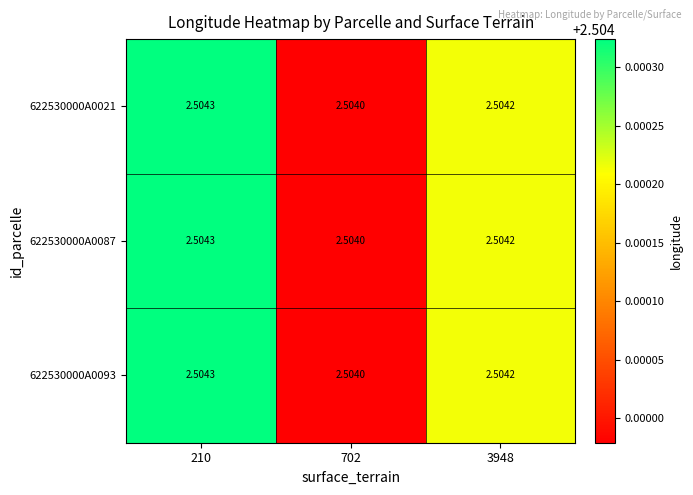

Is the value of 622530000A0021 at 702 greater than the value of 622530000A0087 at 3948?

No